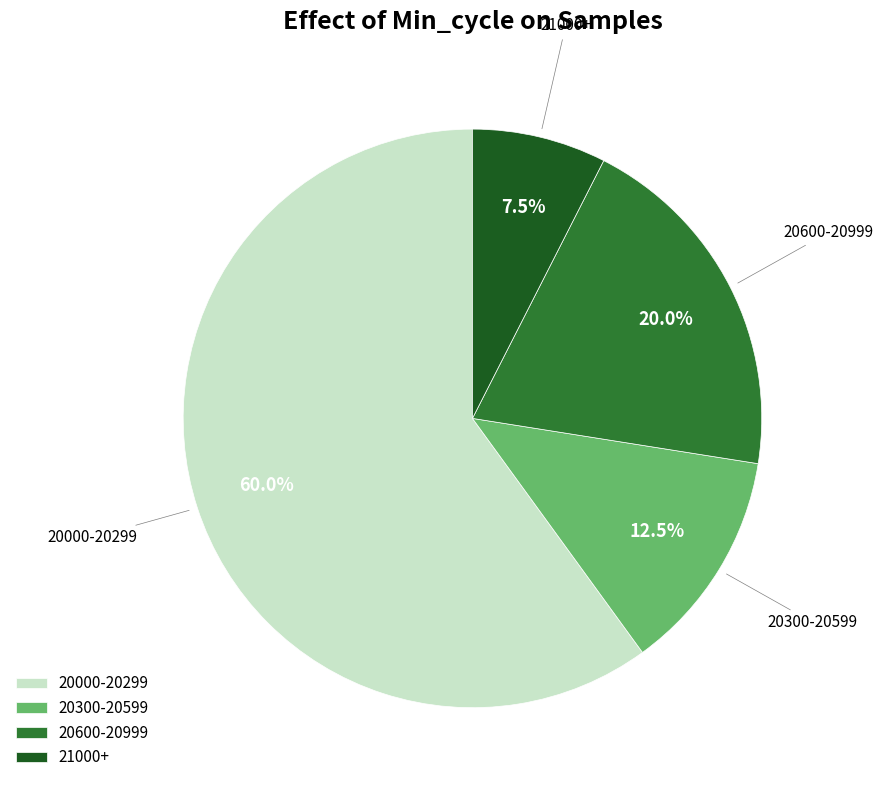

Which category has the smallest portion of the pie?

21000+